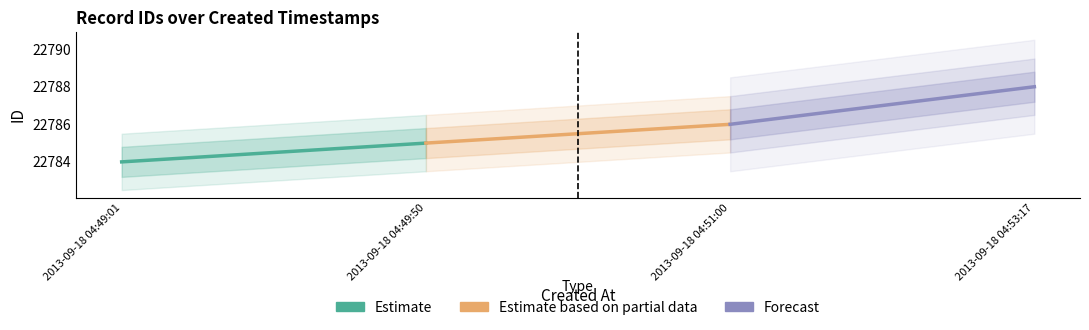

Count the Estimate based on partial data values in the range 22785 to 22786.

2